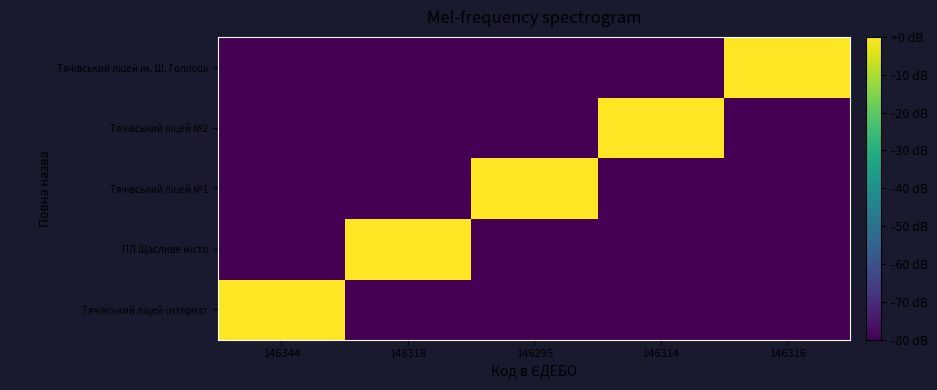

Rank the series by their maximum value, from lowest to highest.

Тячівський ліцей-інтернат, ПЛ Щасливе місто, Тячівський ліцей №1, Тячівський ліцей №2, Тячівський ліцей ім. Ш. Голлоші